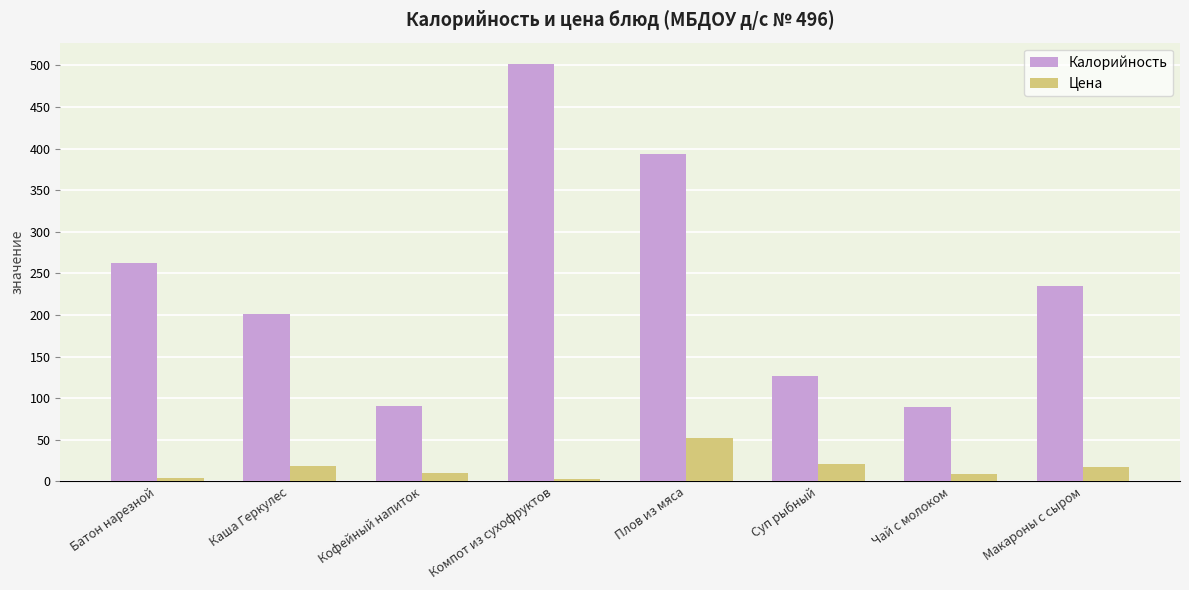

Which series has the largest total across all categories?

Калорийность